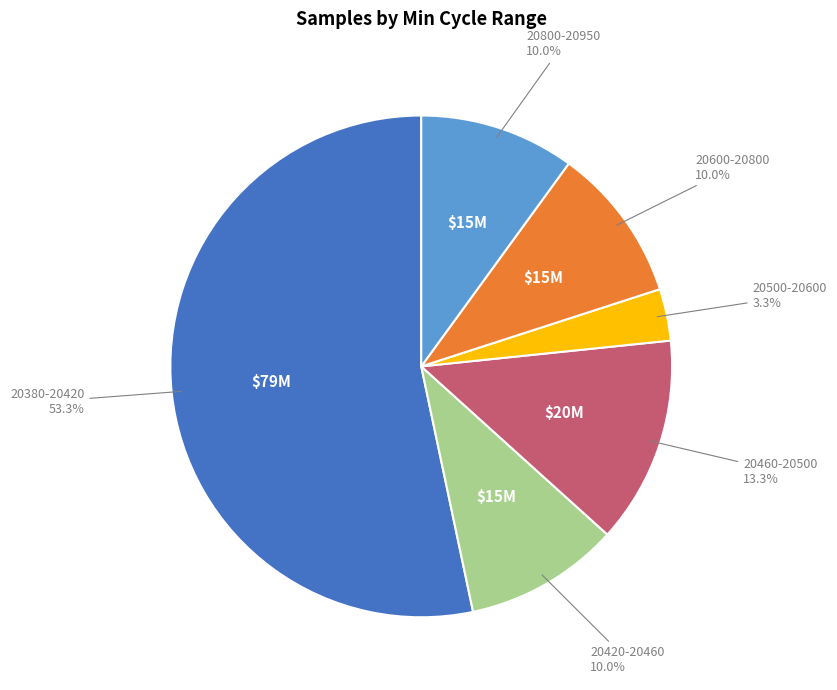

Is there a majority slice in this chart?

Yes